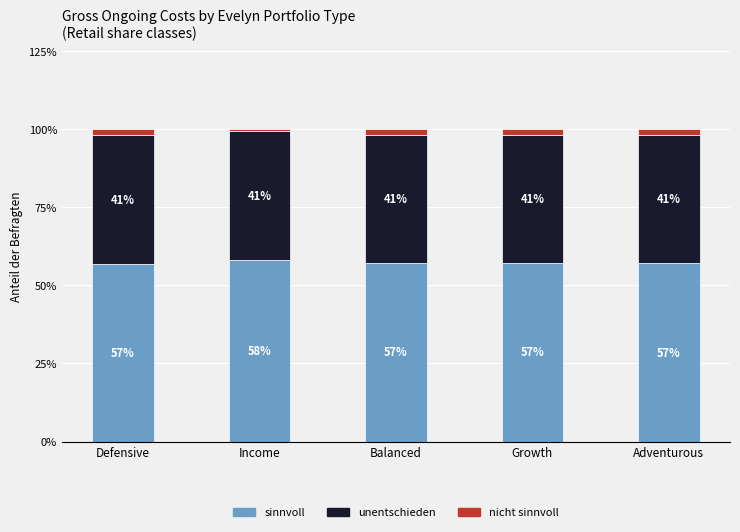

What is the highest value of the sinnvoll series?

58.1